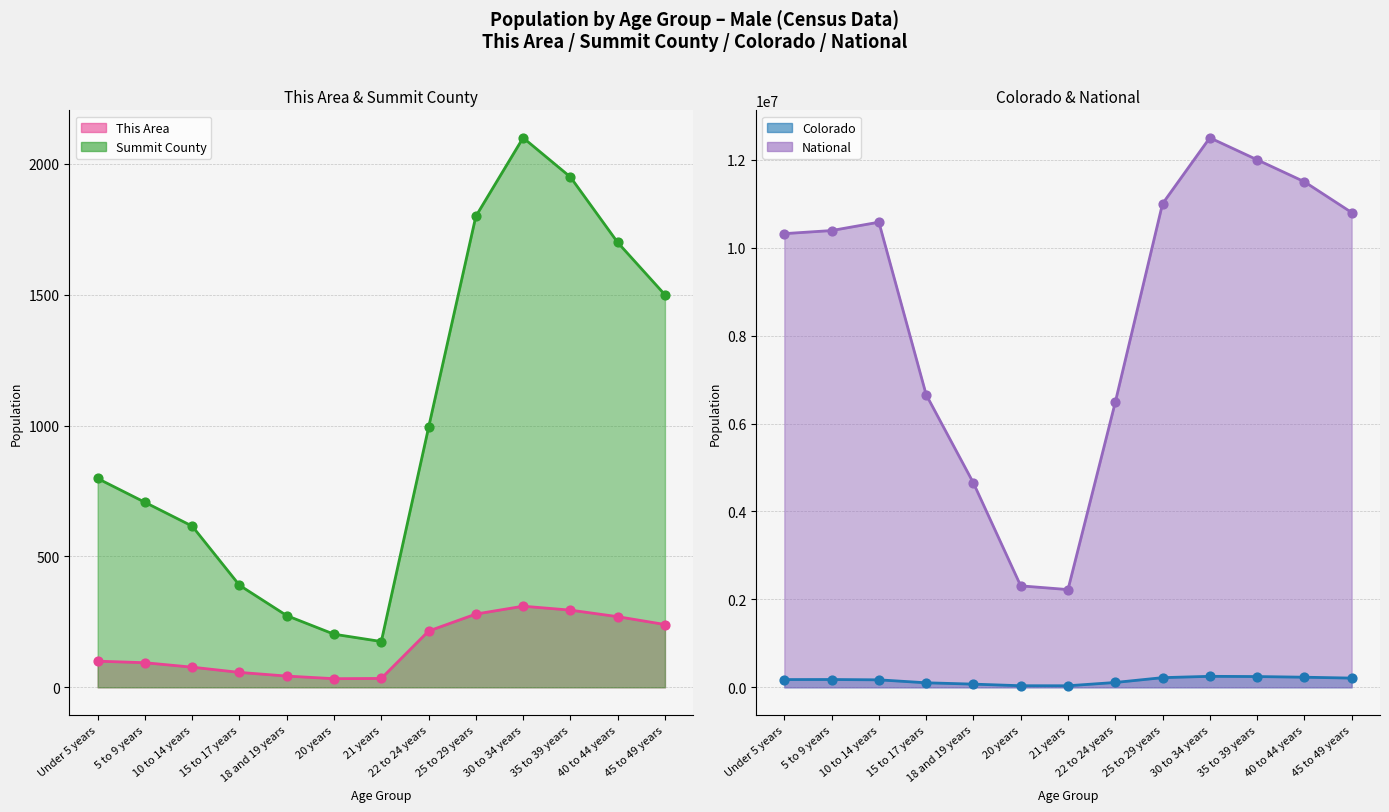

Which series reaches the maximum Y coordinate?

National